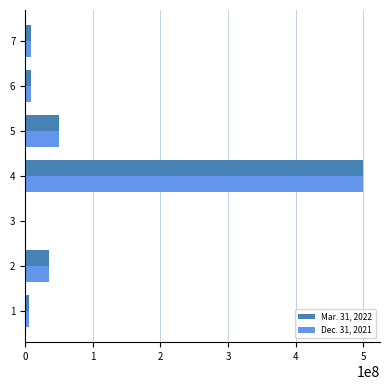

At which category is the sum across all series the highest?

4